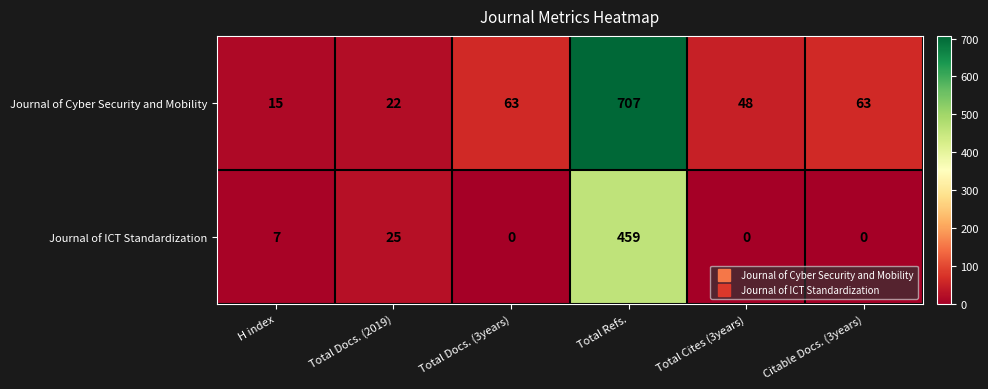

At Total Refs., list the series in order from smallest to largest.

Journal of ICT Standardization, Journal of Cyber Security and Mobility